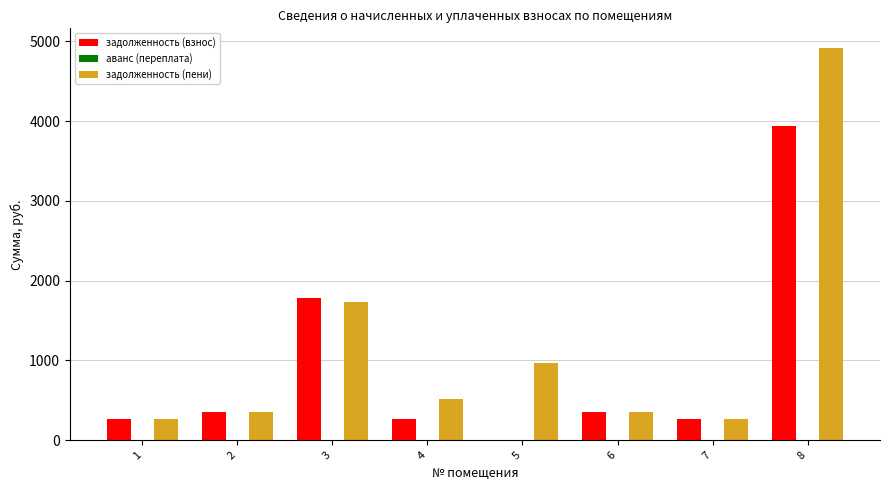

The value of задолженность (пени) at 2 is 164.1. True or false?

False